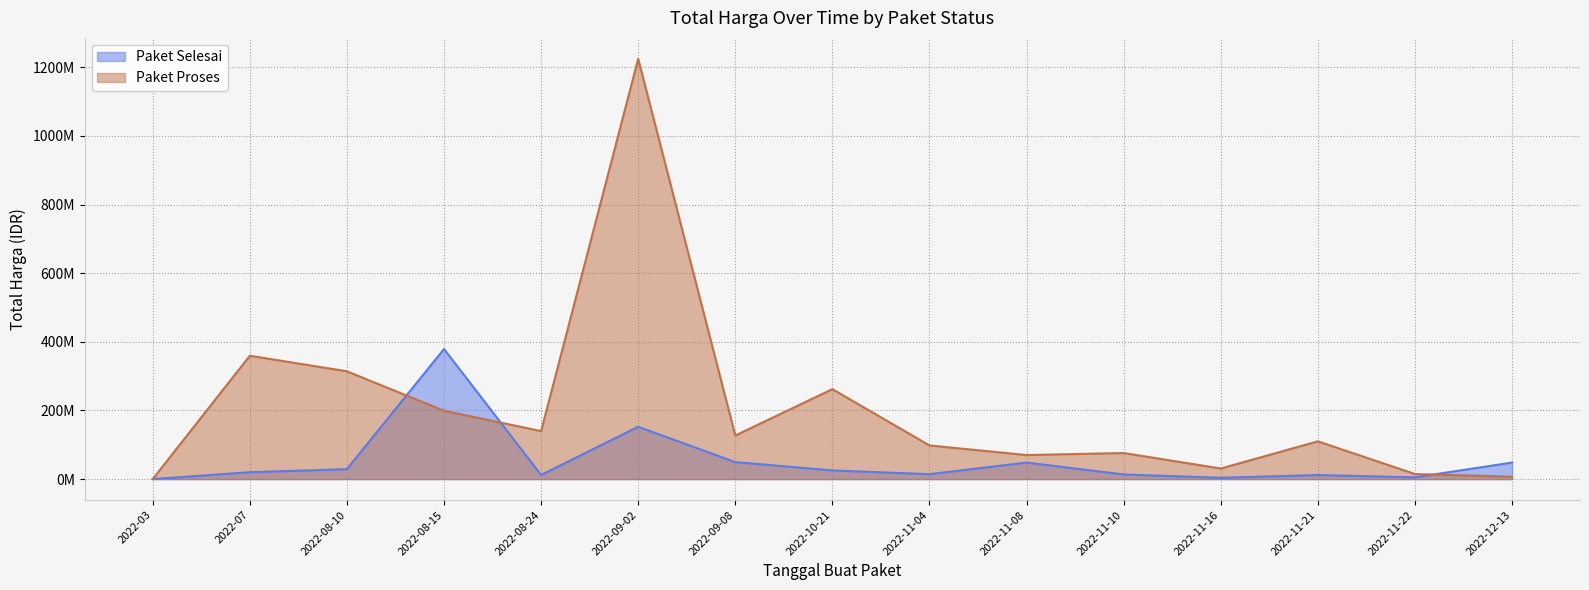

The Paket Proses series shows 1224682000 at 2022-09-02. True or false?

True